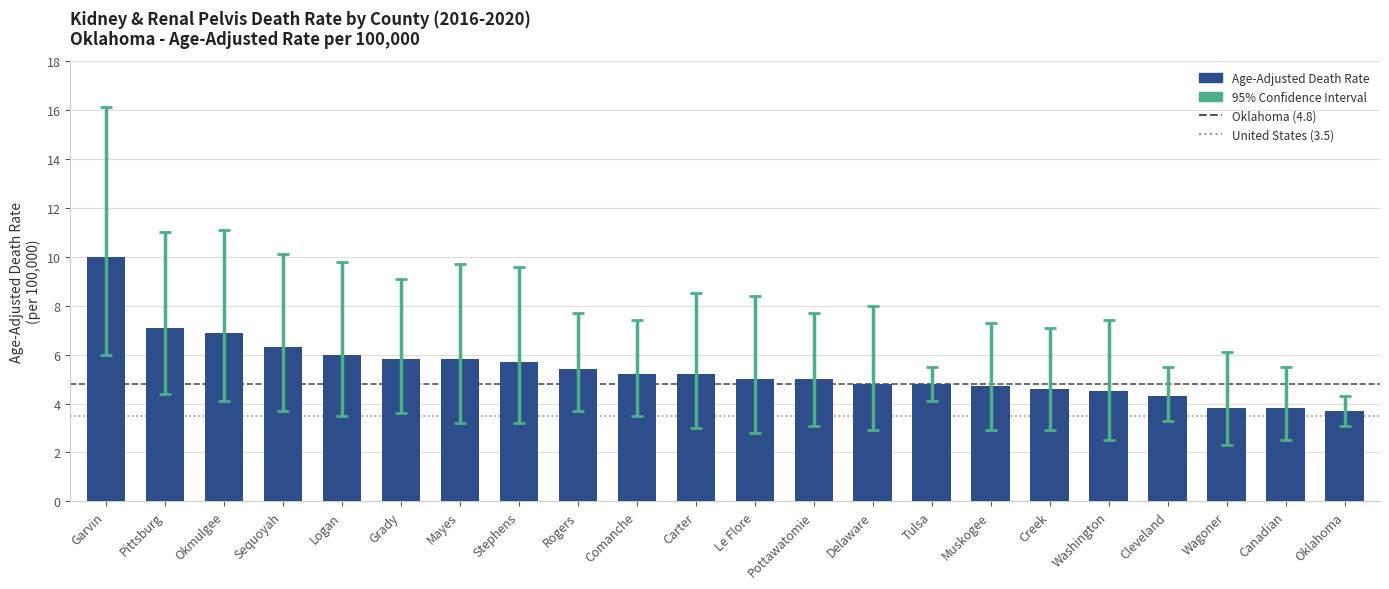

Does the chart contain any negative values?

No